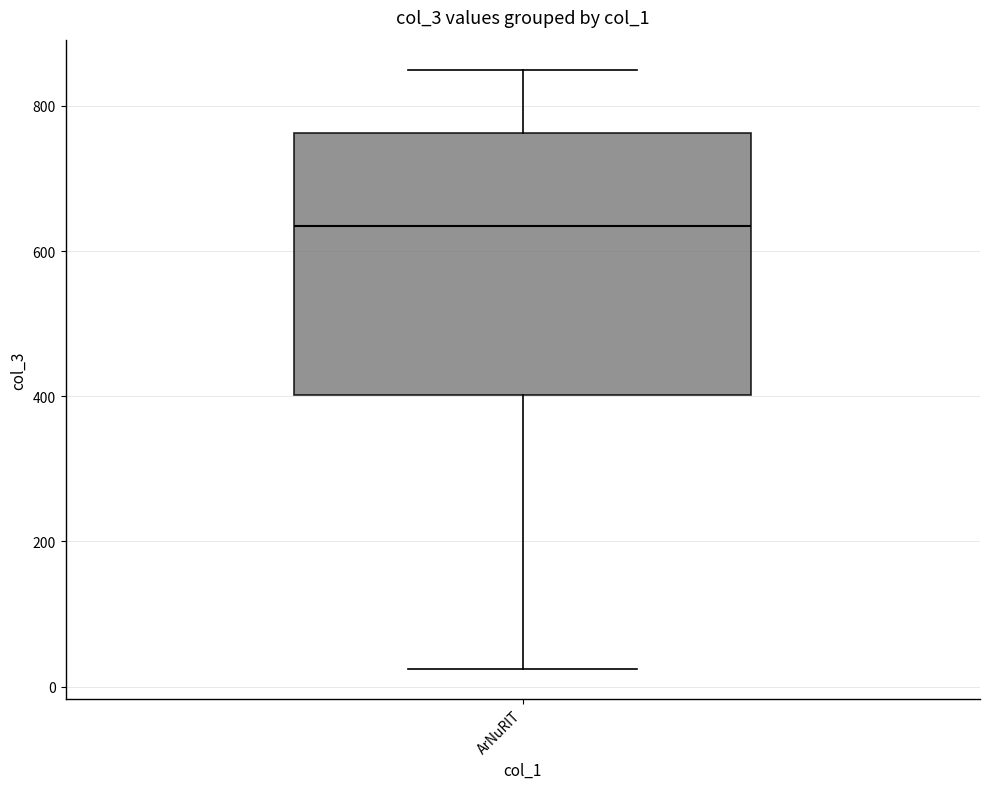

Transcribe this box plot: give where the median line is, the range the box spans, and where the two whiskers end, as read against the y-axis. The values are not printed on the chart, so give them approximately, as read against the axis.

median 640, box 400 to 760, whiskers 20 to 860